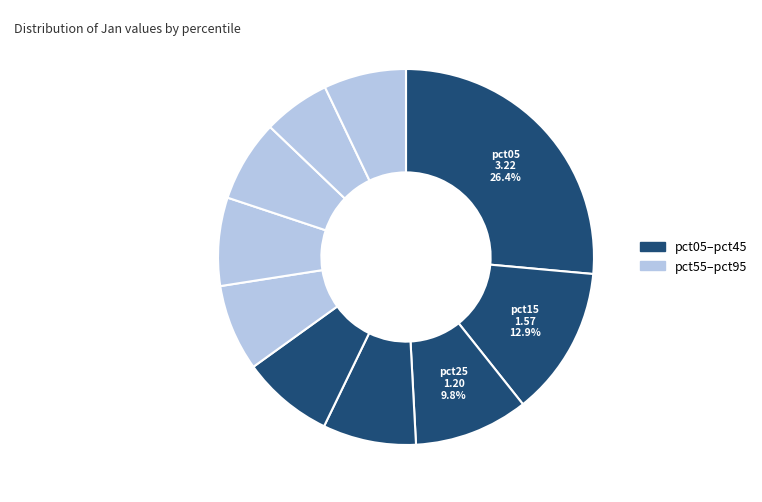

How many segments does this pie chart have?

10